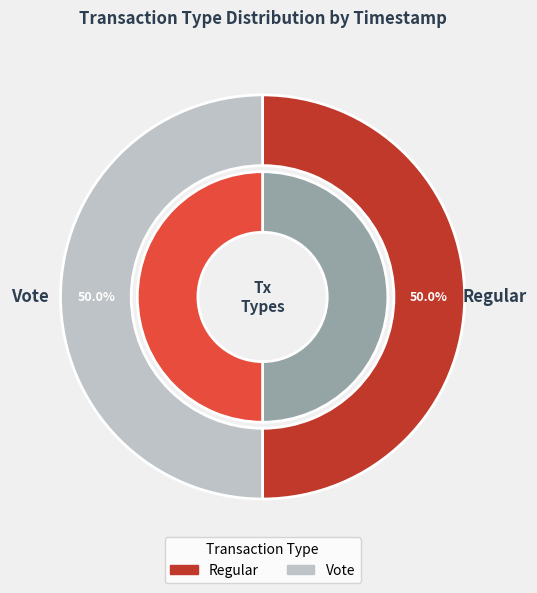

How many slices are in this pie chart?

2